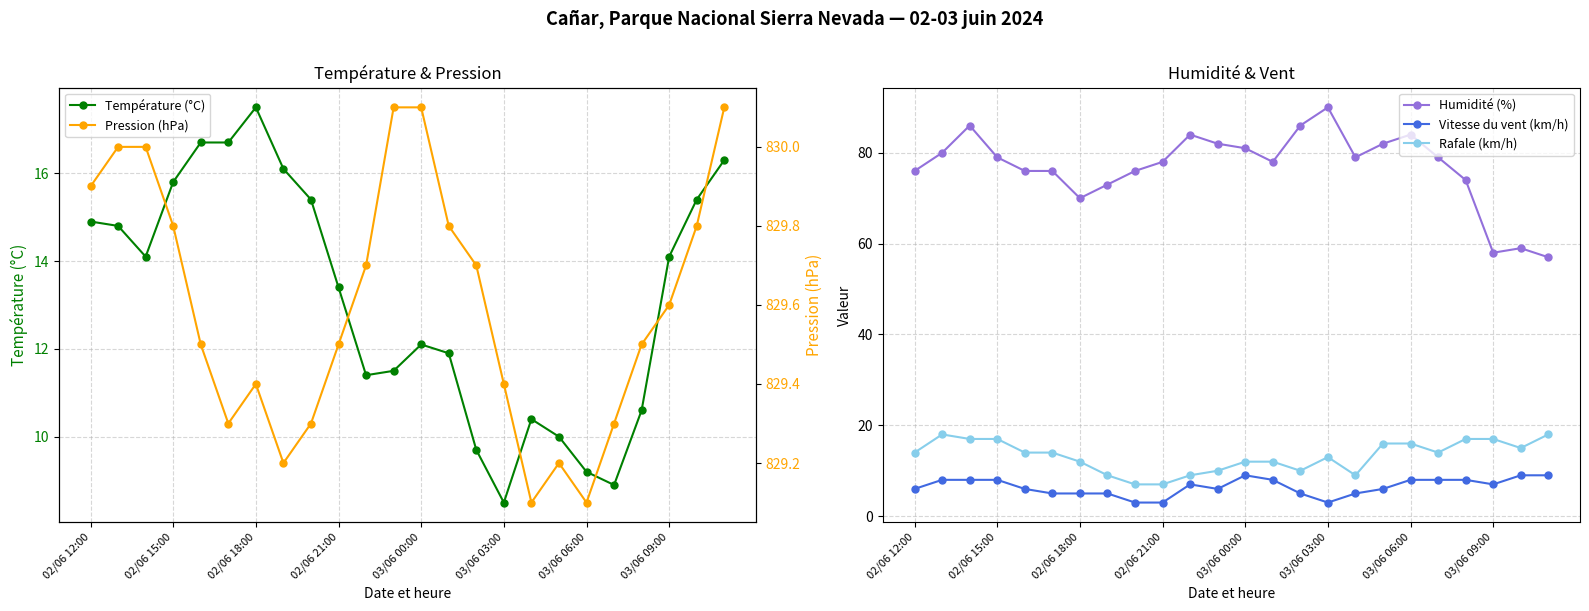

What are all the series names shown in the legend?

Température (°C), Humidité (%), Vitesse du vent (km/h), Rafale (km/h), Pression (hPa)